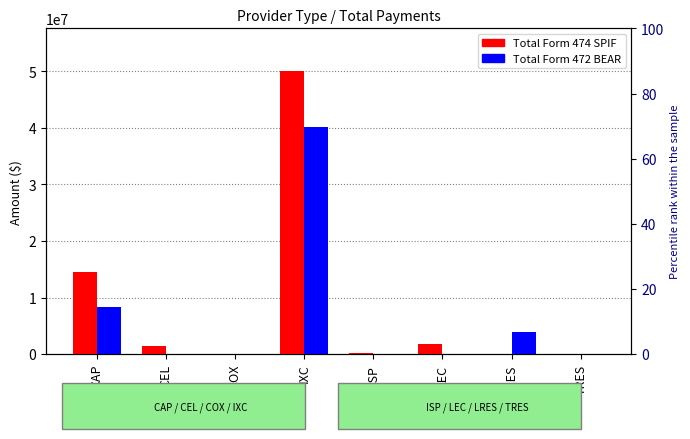

What position from the right is CEL?

7